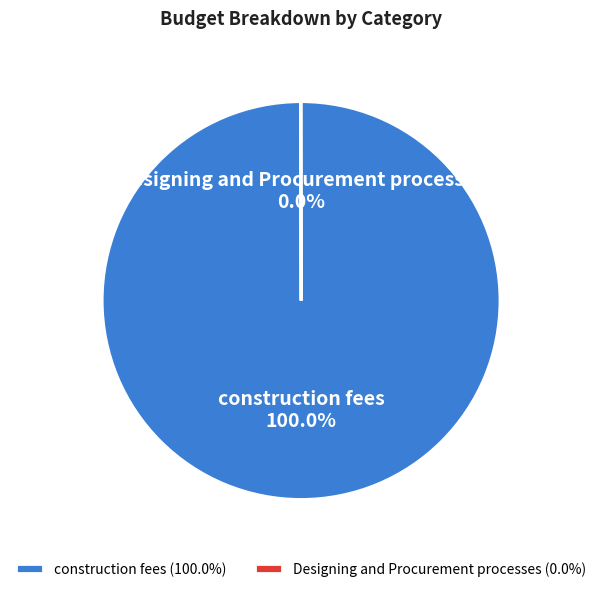

To the nearest percent, what is the difference between the largest and smallest slice percentages?

100%